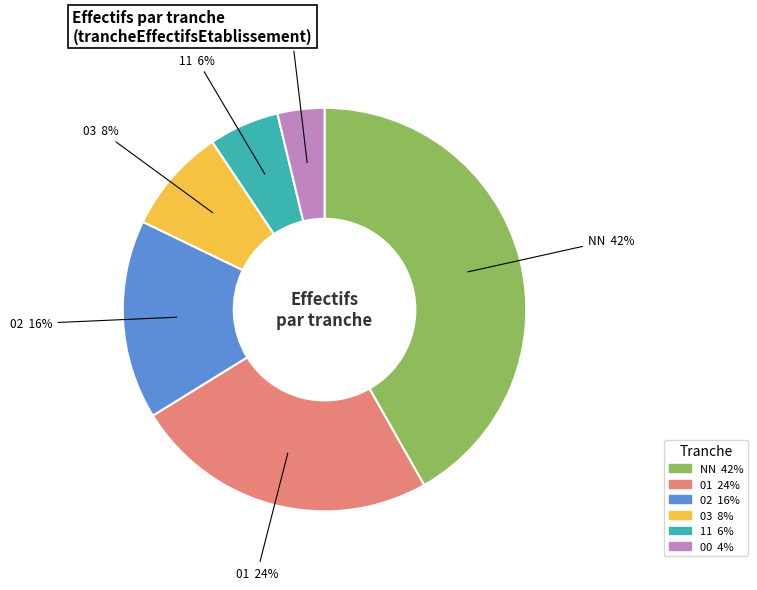

Is it true that NN is 56% of the pie?

False